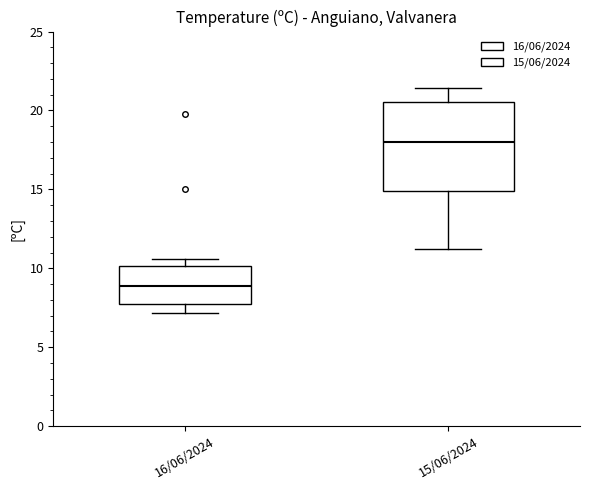

Which box's median line is the lowest?

16/06/2024